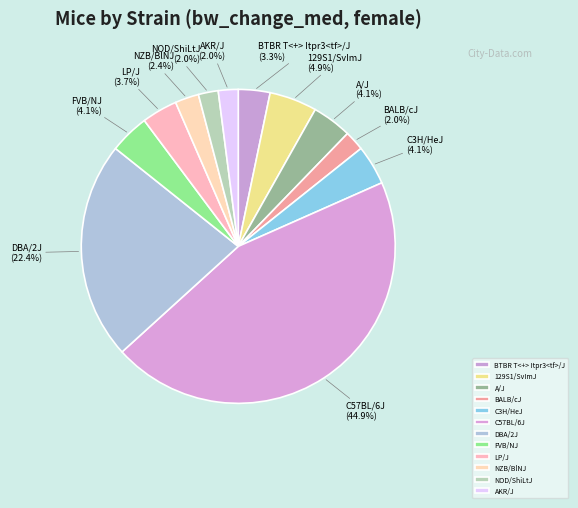

What percentage is the C3H/HeJ slice, to the nearest percent?

4%